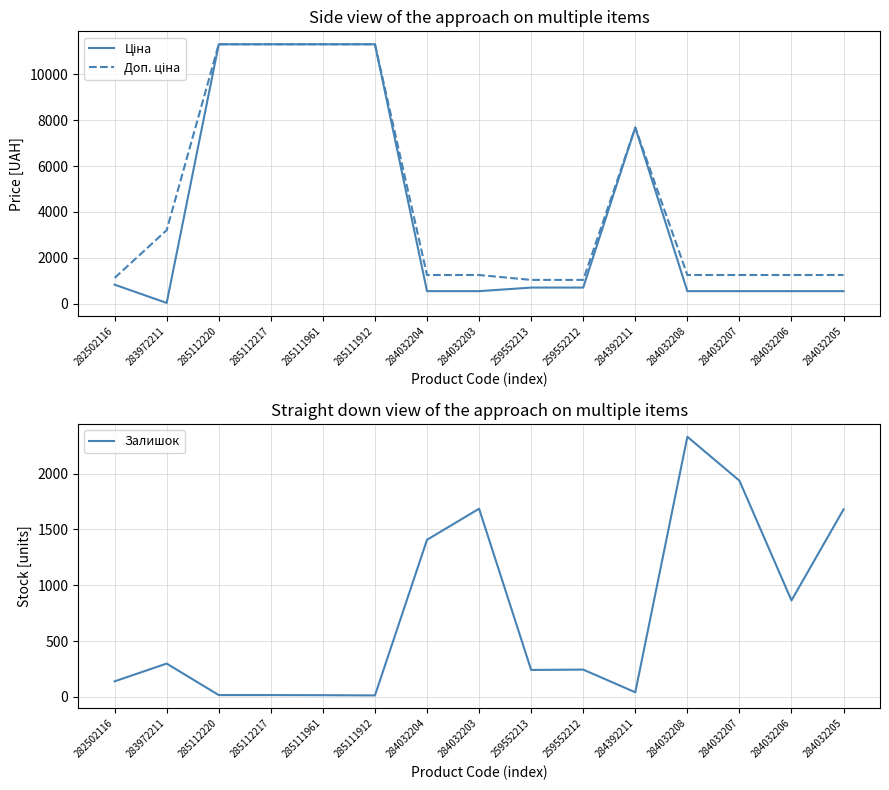

What is the value of the Залишок point at the 14th from the left?

864.0